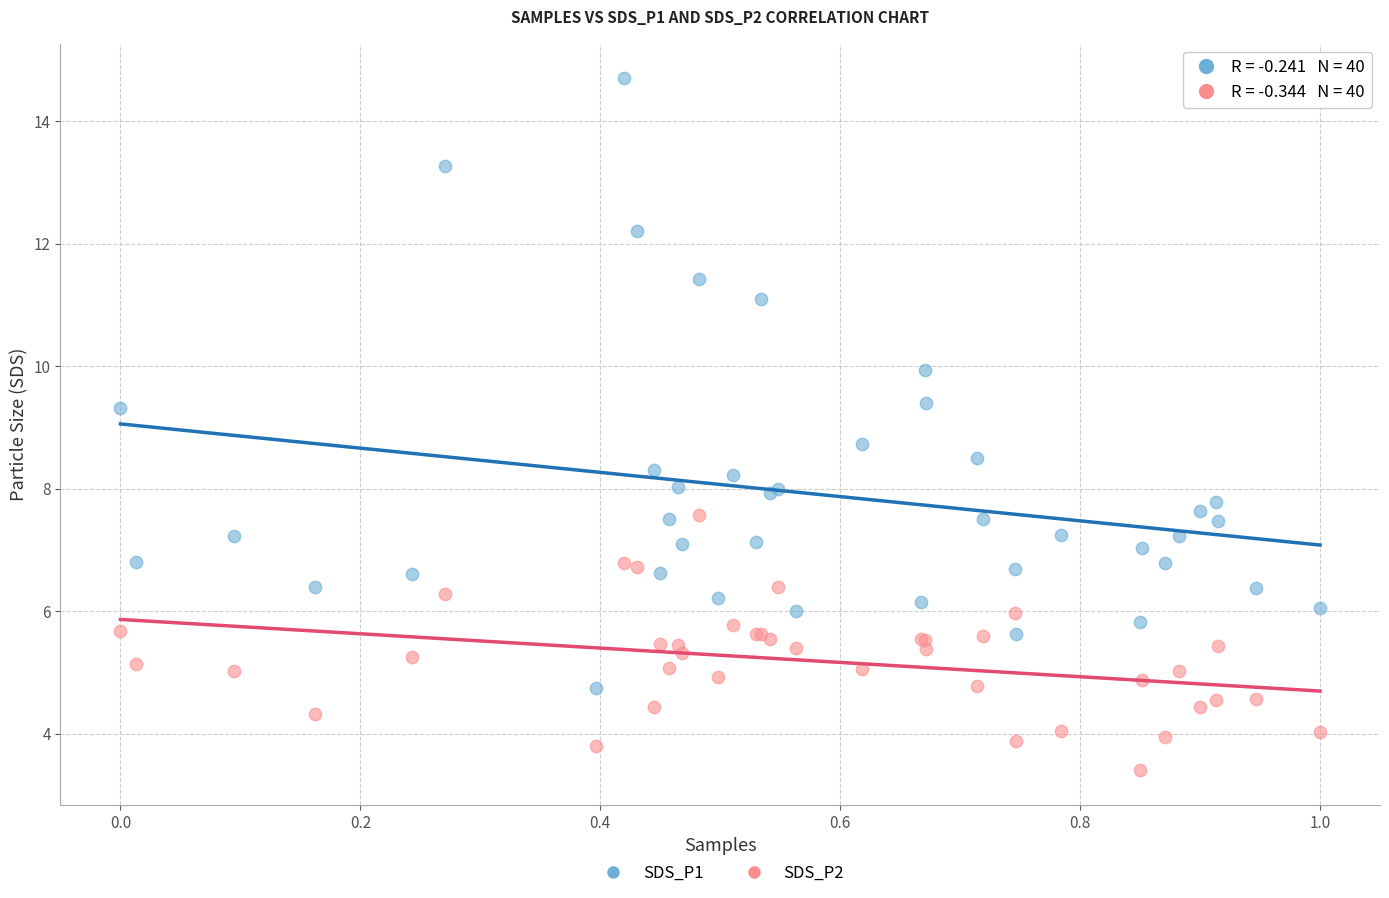

What are all the series names shown in the legend?

SDS_P1, SDS_P2